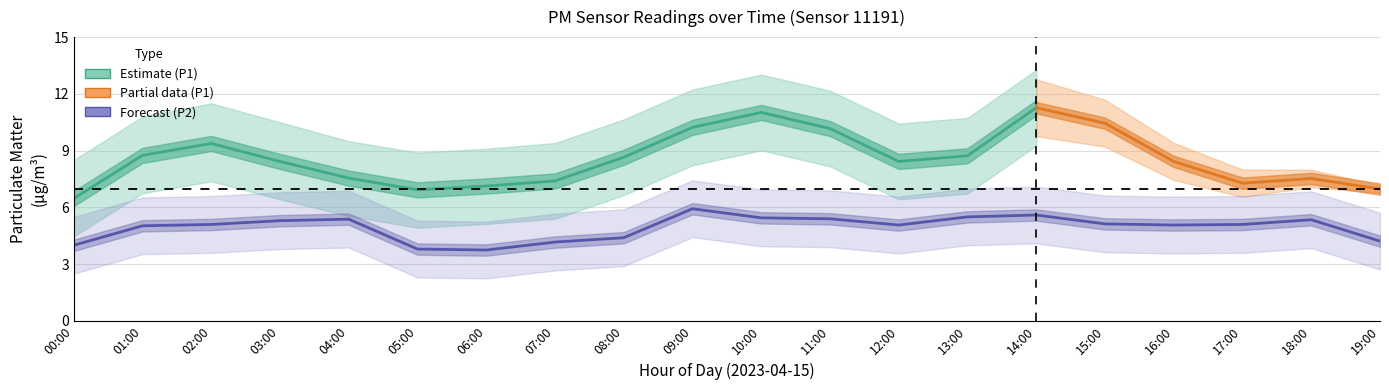

What is the spread (max minus min) of values at 03:00?

6.7